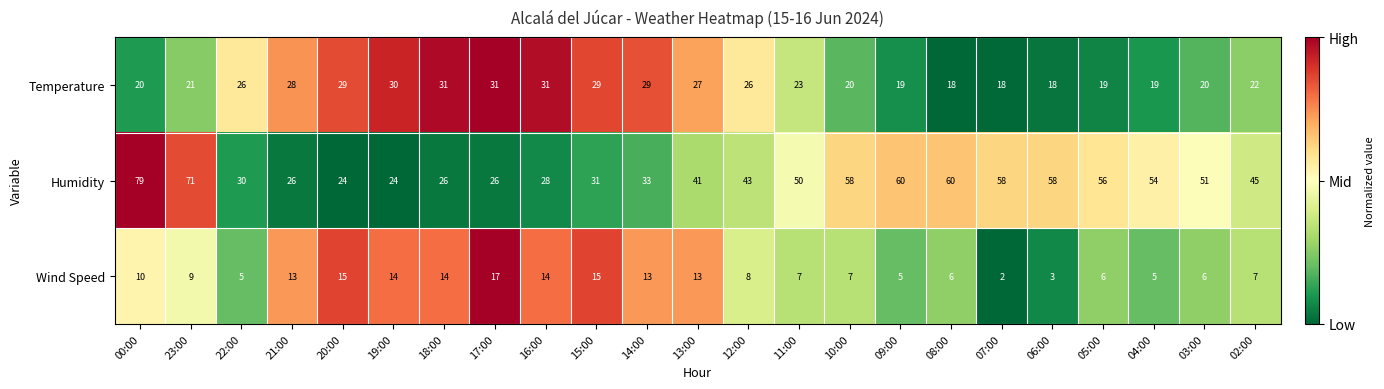

List the series in order of their overall mean, highest first.

Humidity, Temperature, Wind Speed